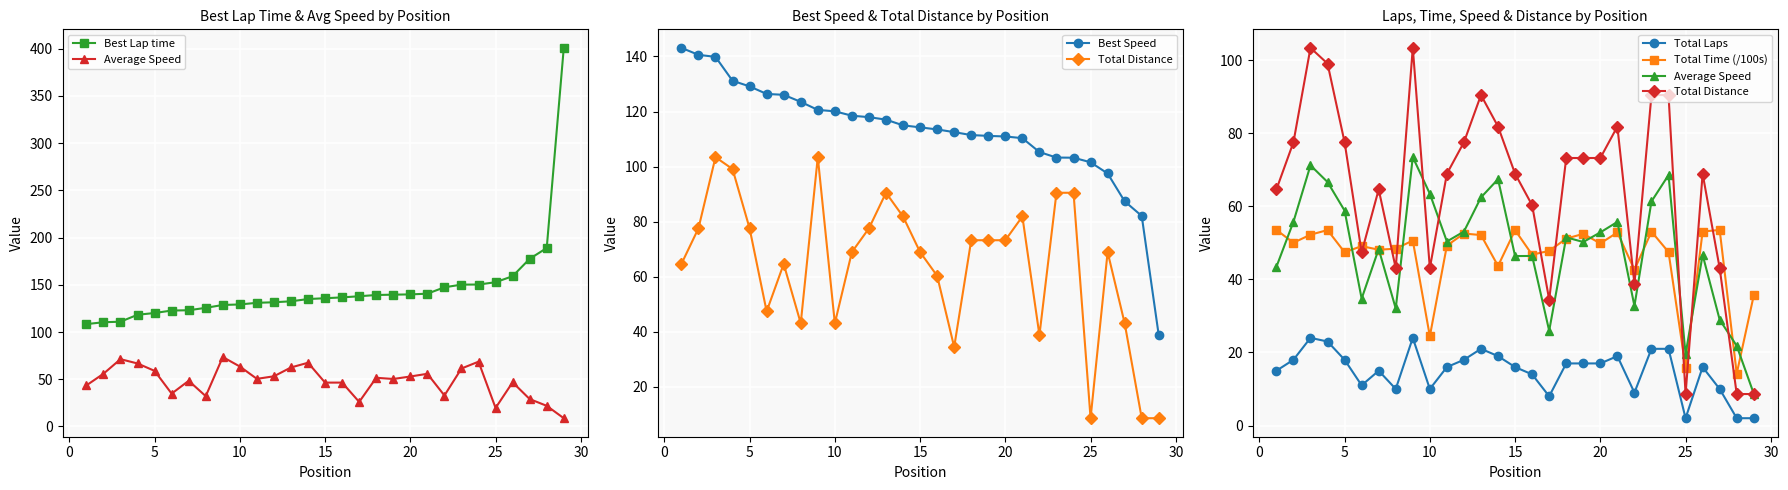

Which series has the largest total across all categories?

Best Lap time